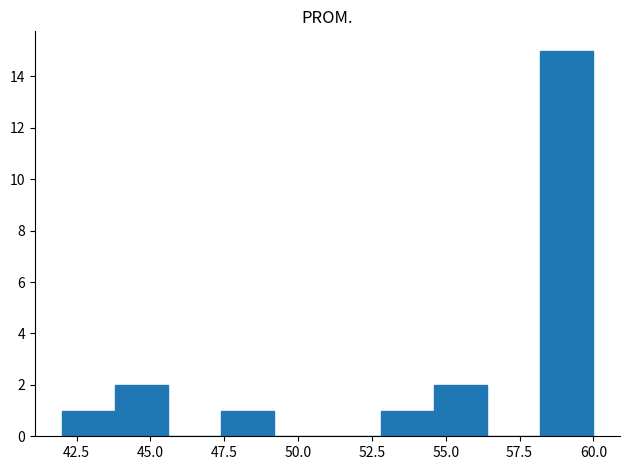

Read against the x-axis, roughly where is the centre of the tallest bar?

59.0